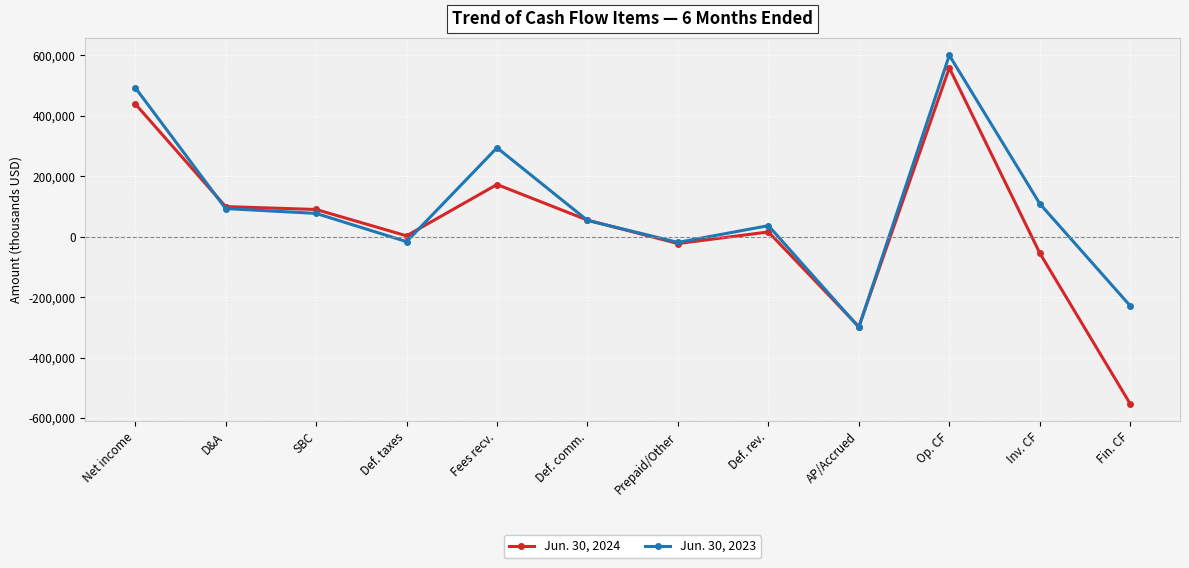

At which label does Jun. 30, 2024 reach its minimum?

Fin. CF